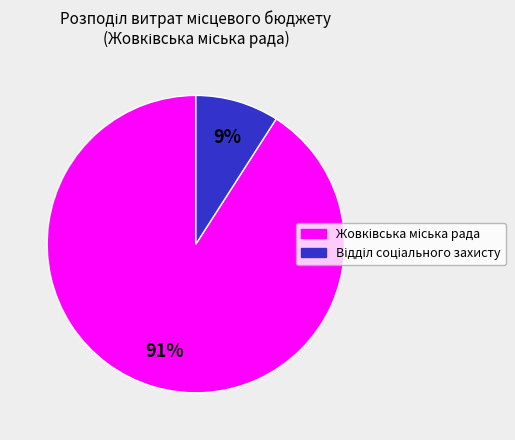

To the nearest percent, what is the difference between the largest and smallest slice percentages?

82%